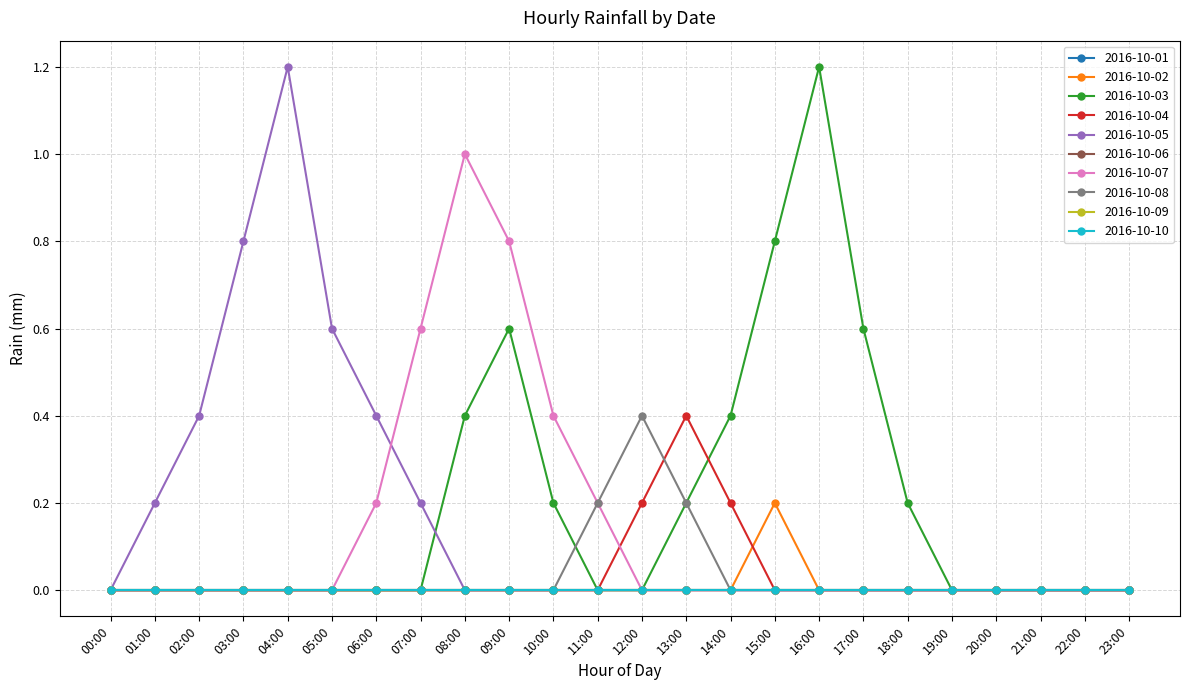

Is this an area chart (filled region under the line)?

No